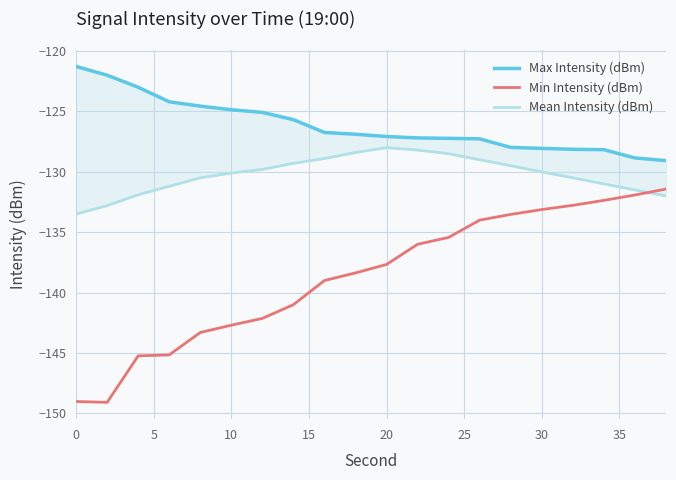

True or false: Mean Intensity (dBm) and Min Intensity (dBm) intersect in this chart.

True